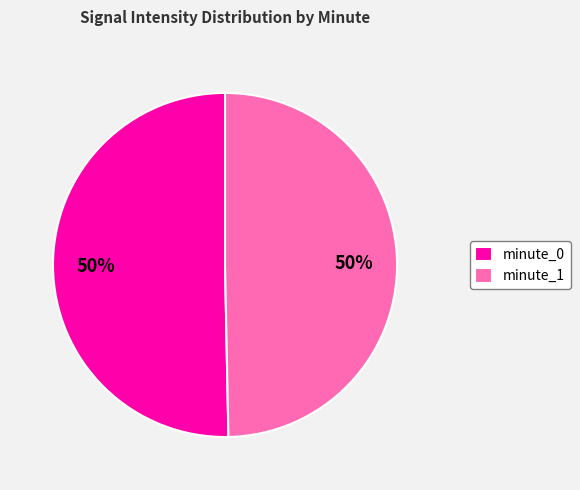

What percentage is the minute_1 slice, to the nearest percent?

50%